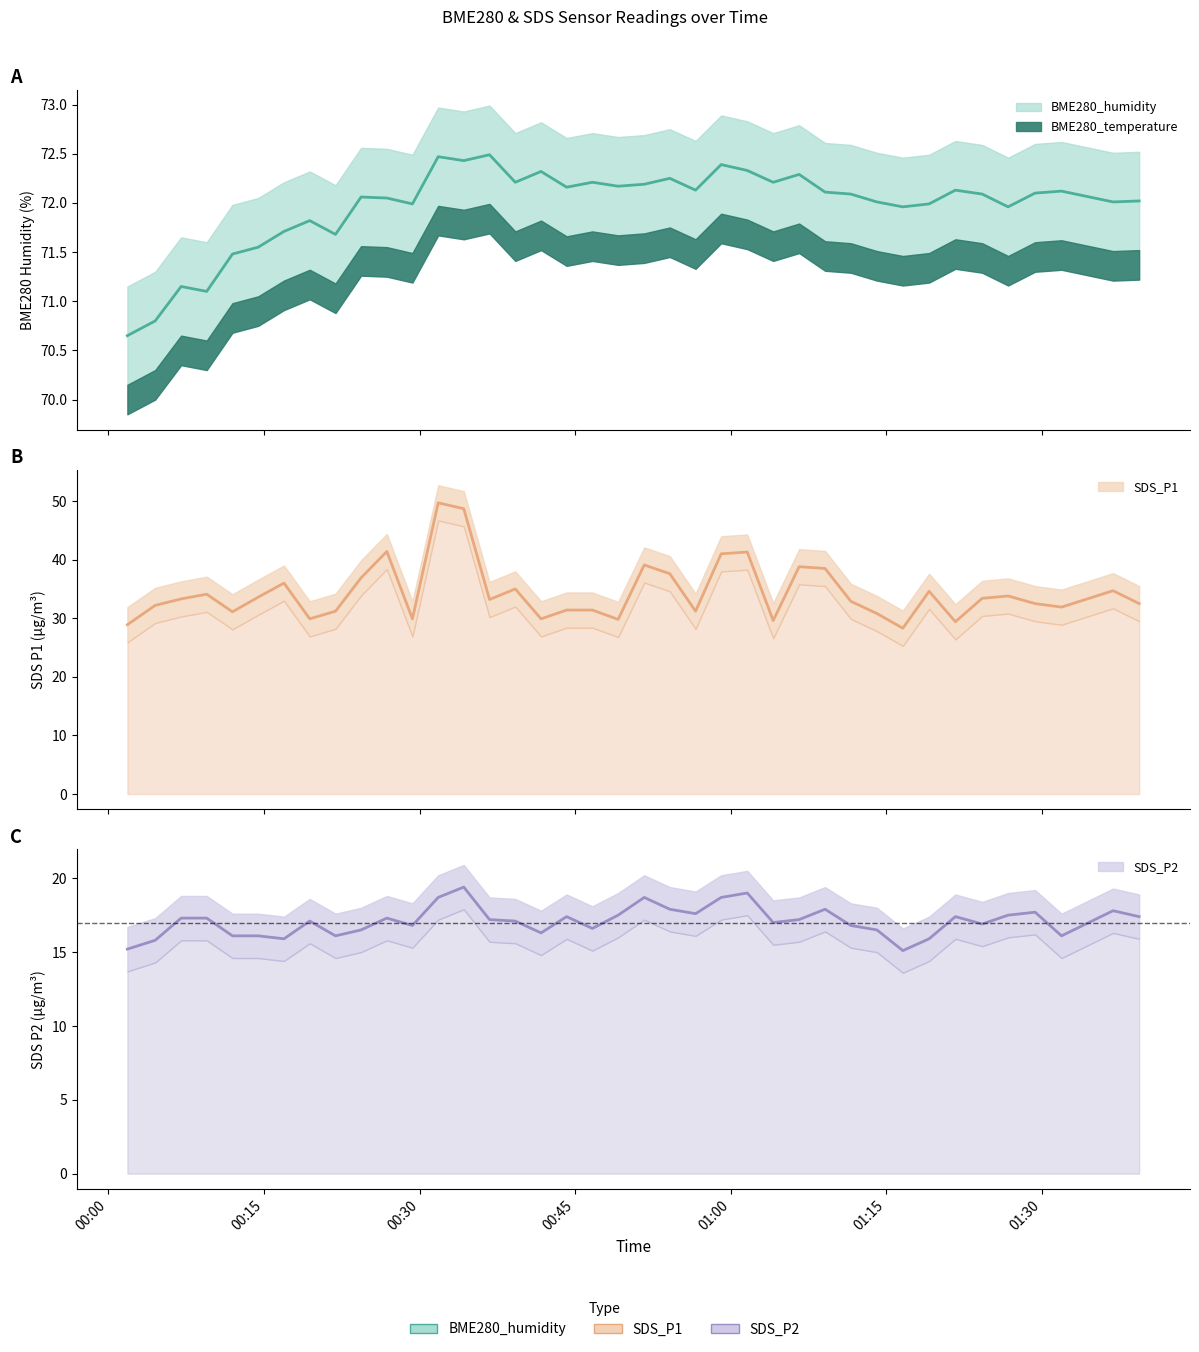

Count the number of data series in this chart.

3